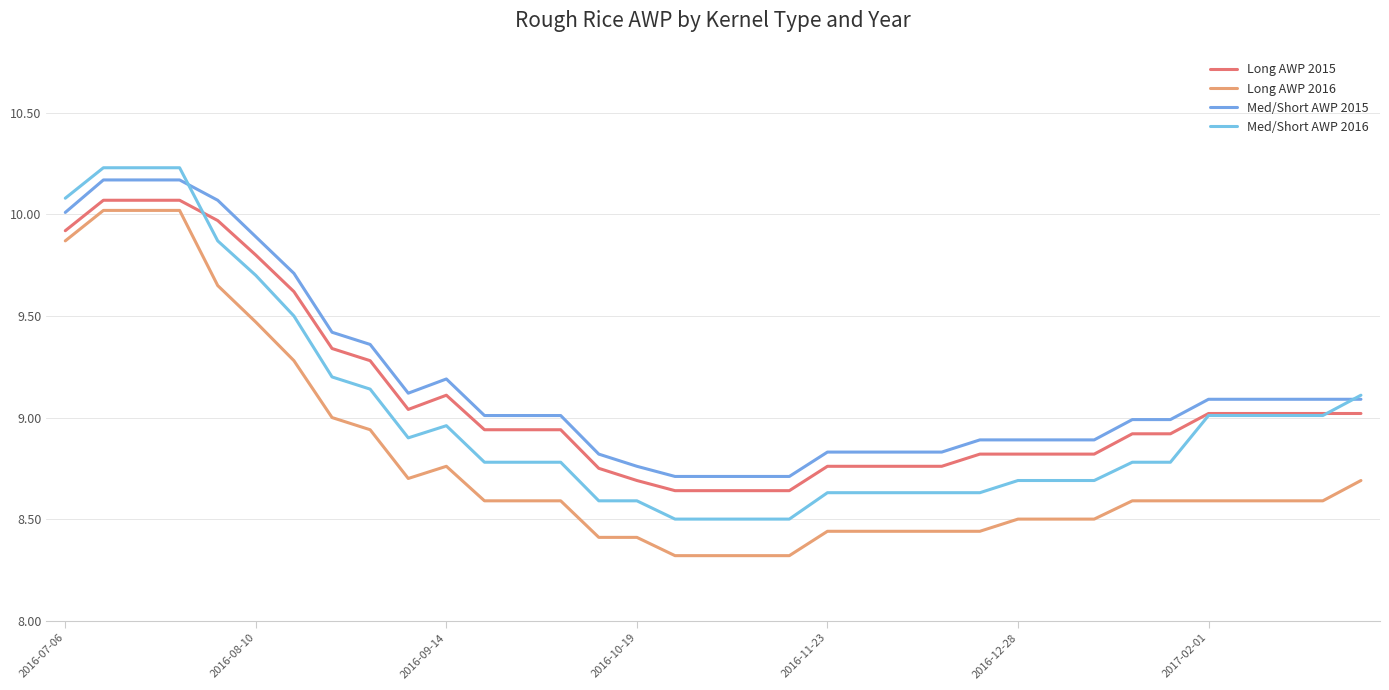

Is this an area chart (filled region under the line)?

No